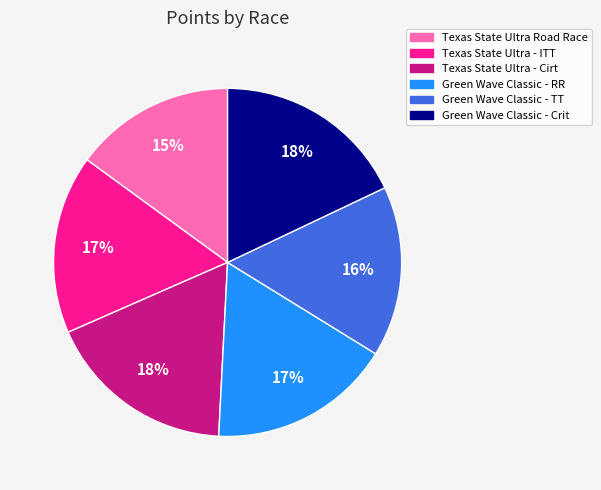

Does any single category account for the majority?

No